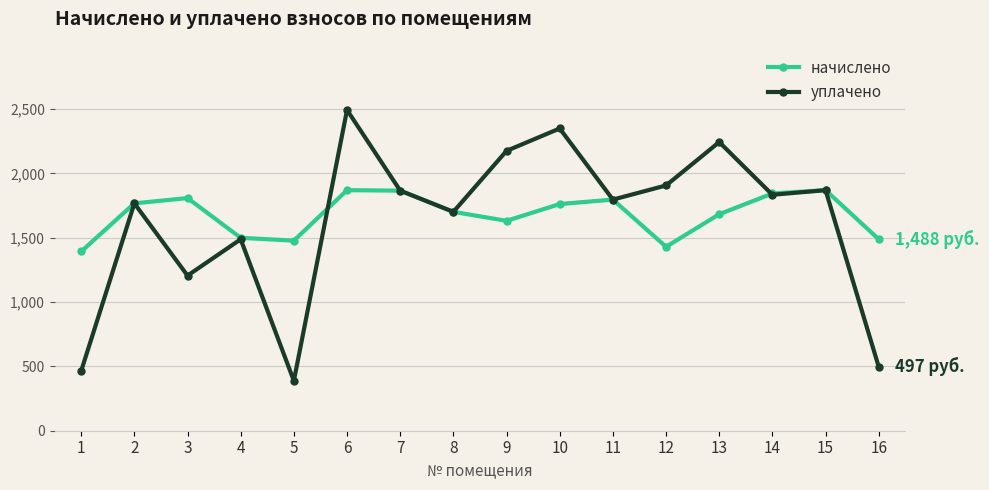

Rank the series by their maximum value, from lowest to highest.

начислено, уплачено